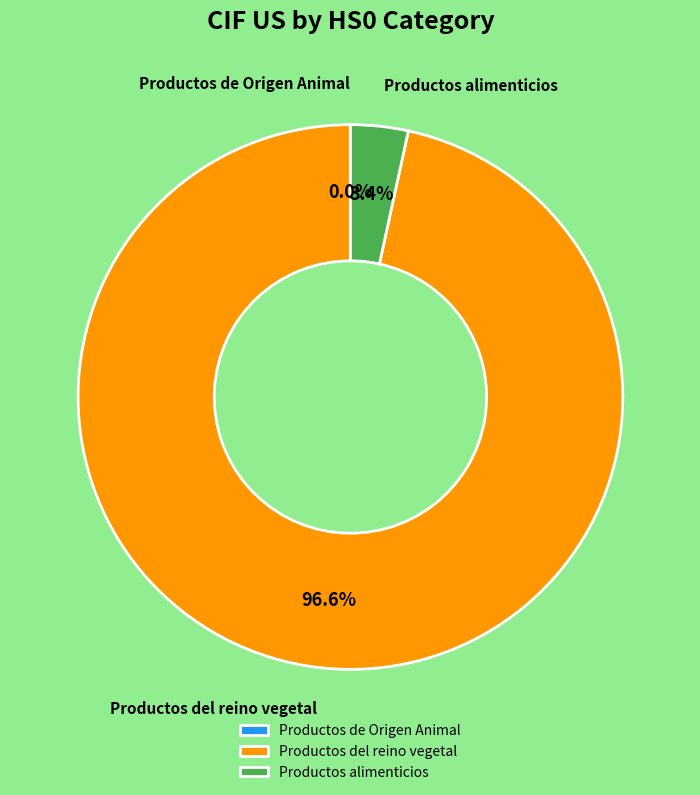

Is the sum of Productos alimenticios and Productos del reino vegetal greater than half?

Yes